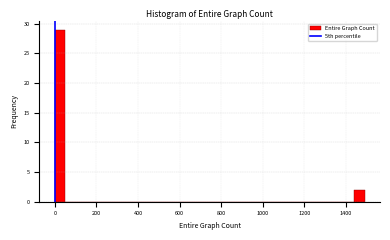

Read against the x-axis, roughly where is the centre of the tallest bar?

20